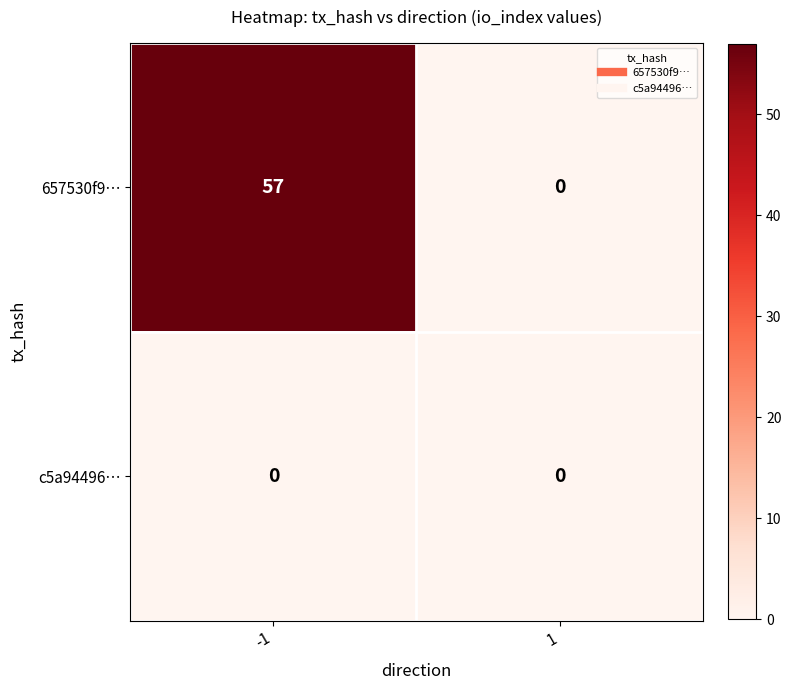

At how many categories does at least one series exceed 27?

1